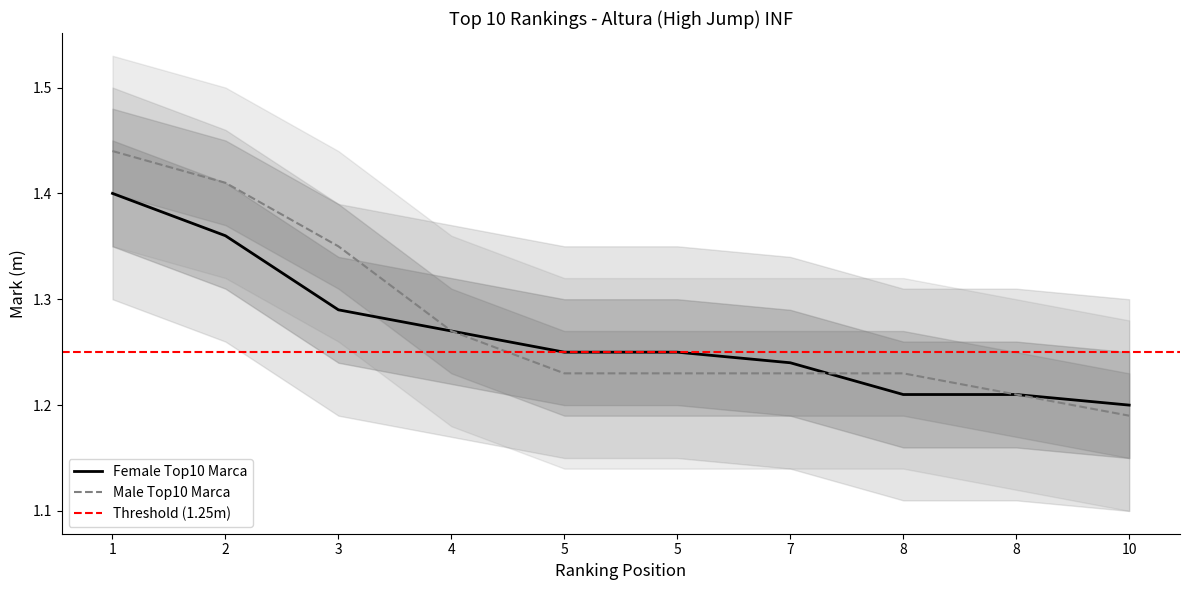

True or false: Female Top10 Marca has a value of 0.8 at 10.

False